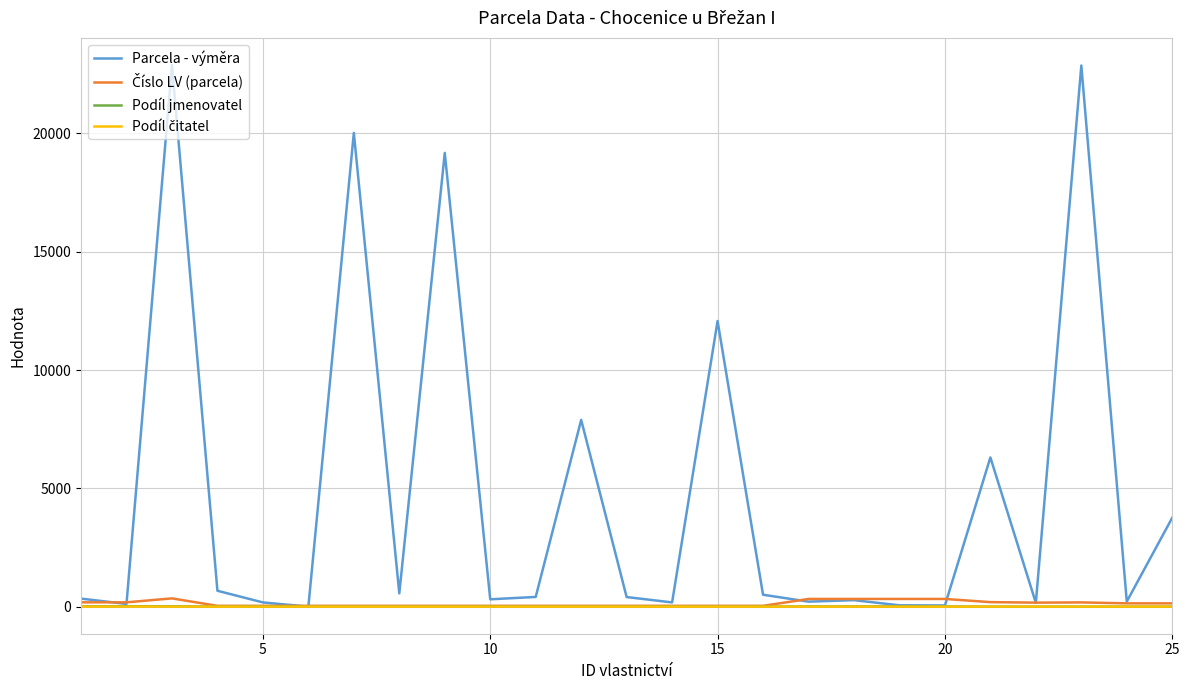

Which series has the largest total across all categories?

Parcela - výměra